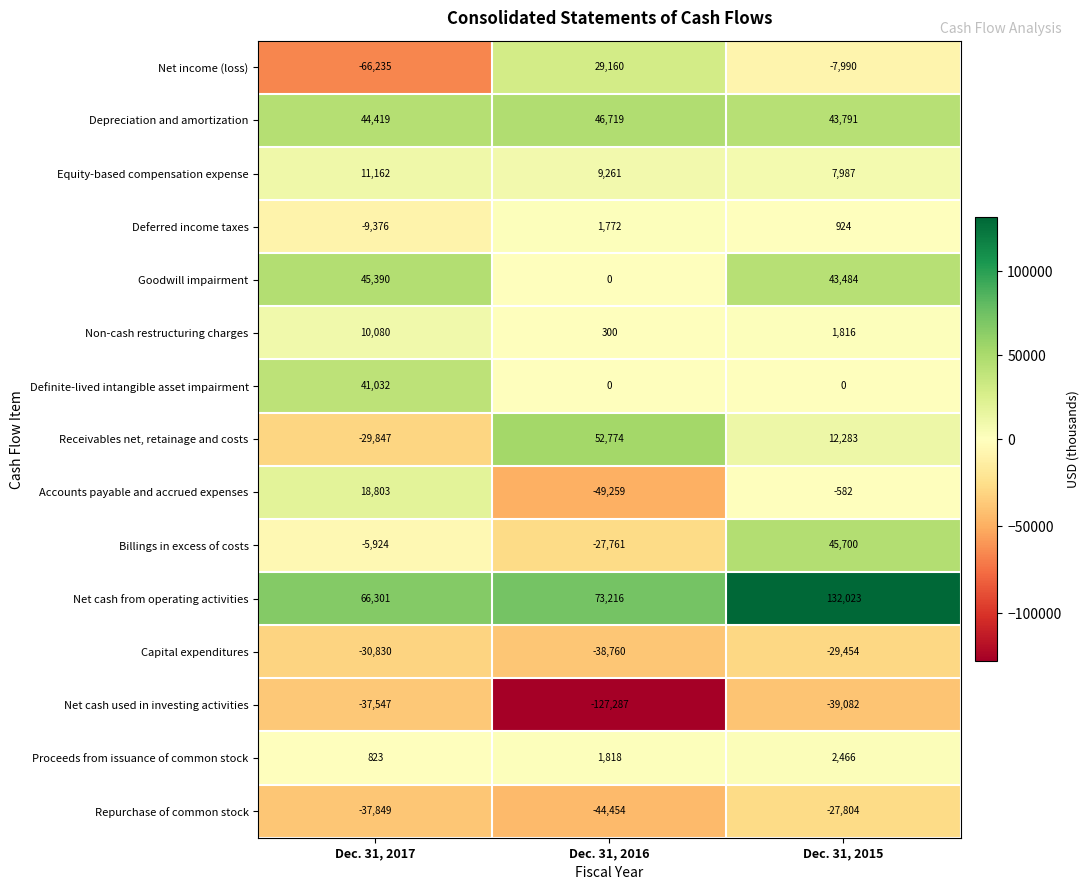

Which series has the largest total across all categories?

Net cash from operating activities